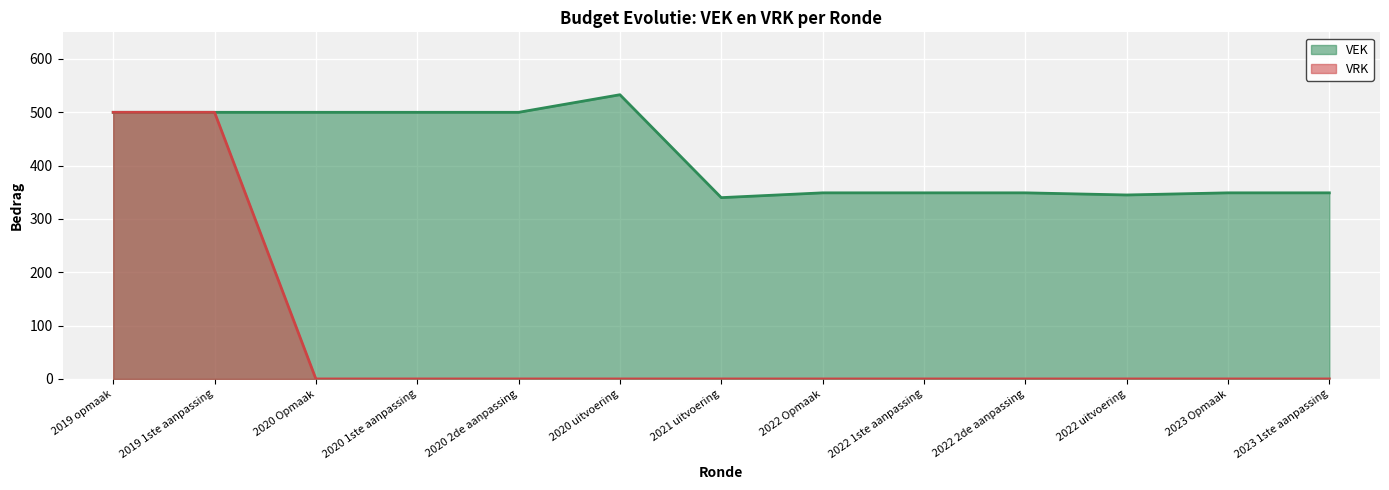

Where is the first local maximum for VEK?

2020 uitvoering